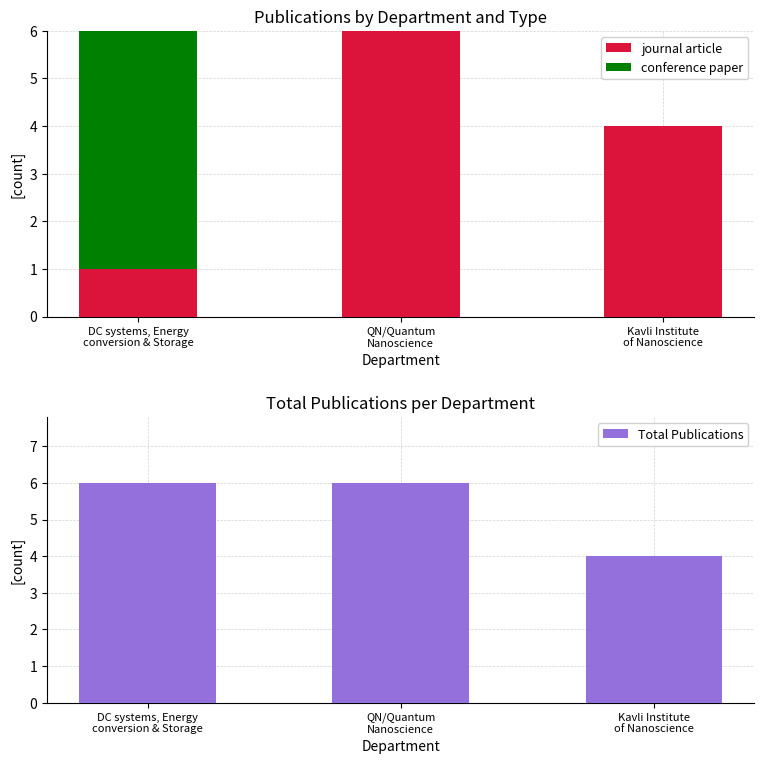

What is the difference between the conference paper values at DC systems, Energy
conversion & Storage and QN/Quantum
Nanoscience?

5